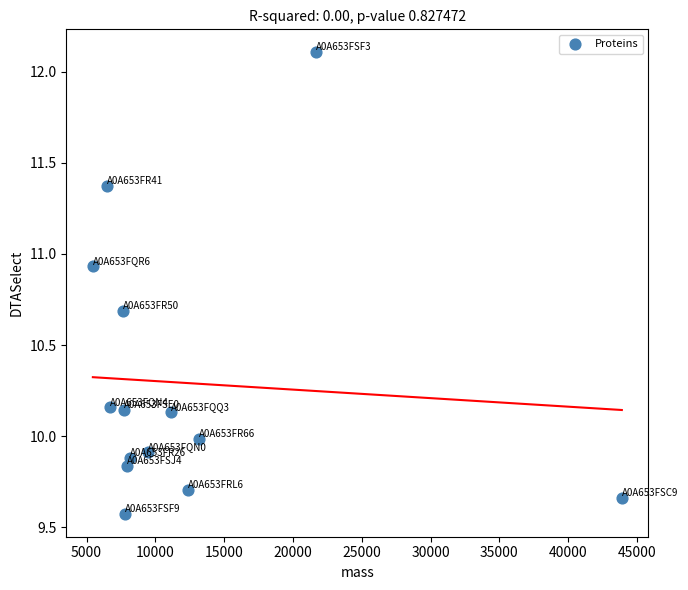

What is the range of Y values (max minus min)?

2.5